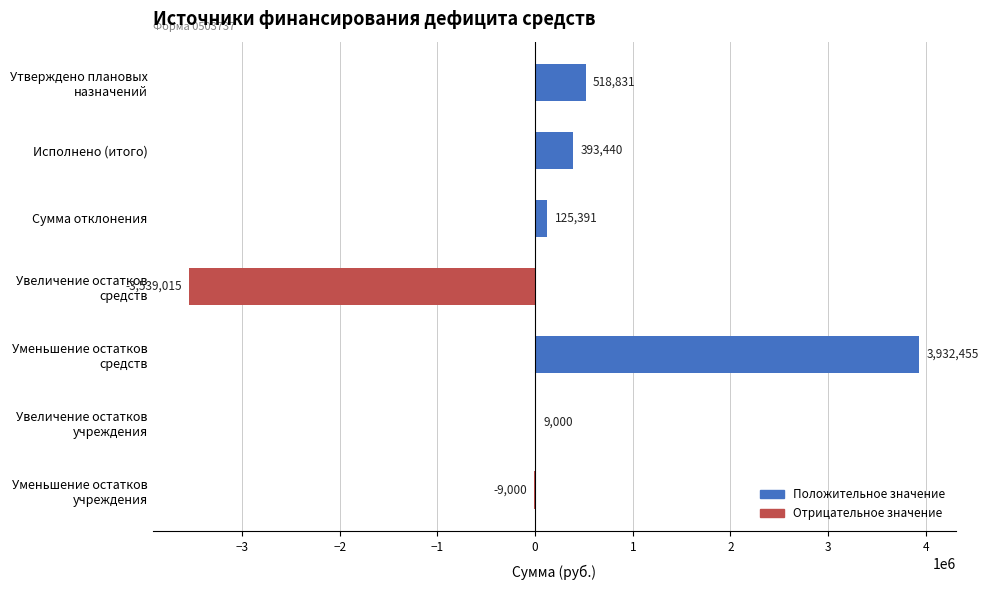

Is it true that the value at Исполнено (итого) is 651366.9?

False